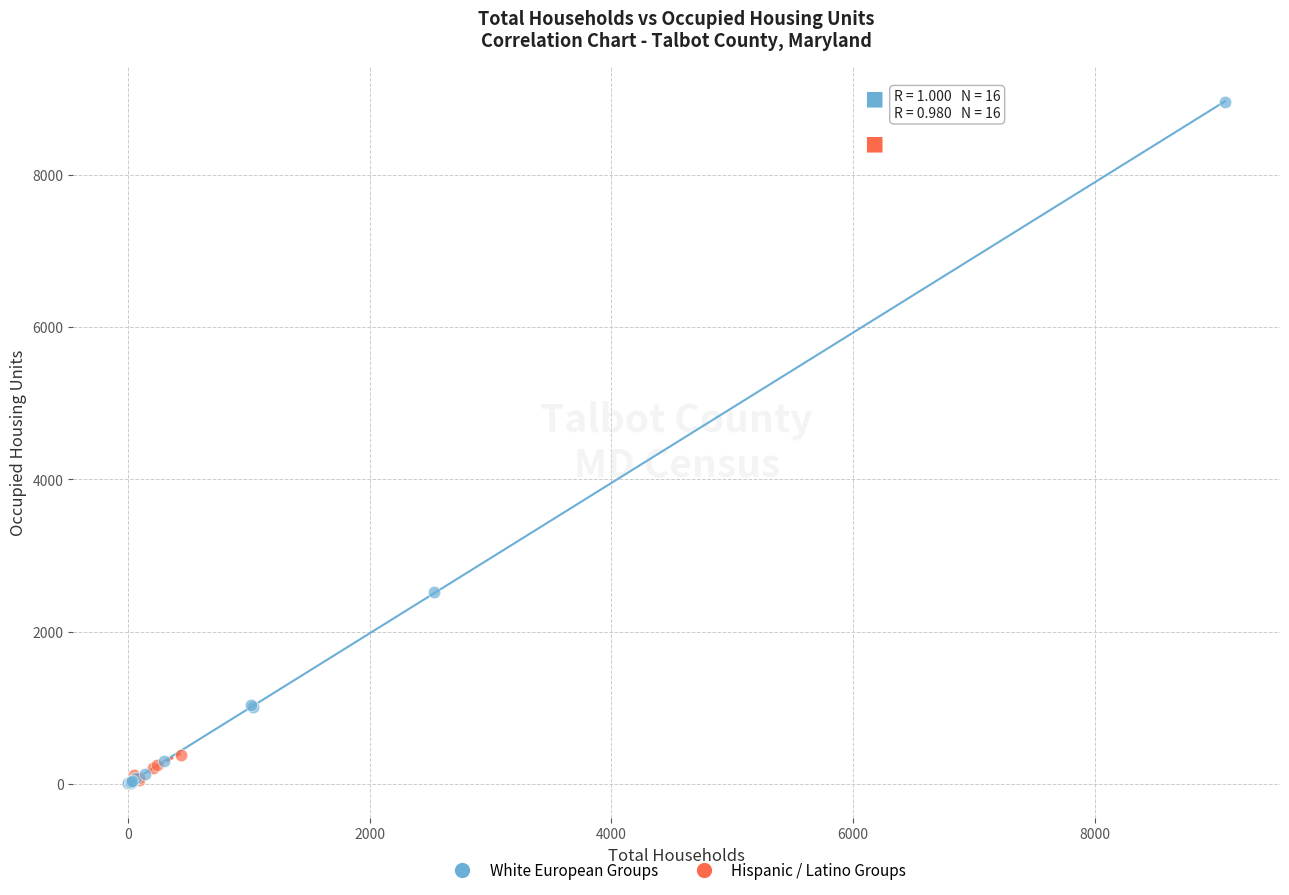

Which series has the largest Y range (max minus min)?

White European Groups